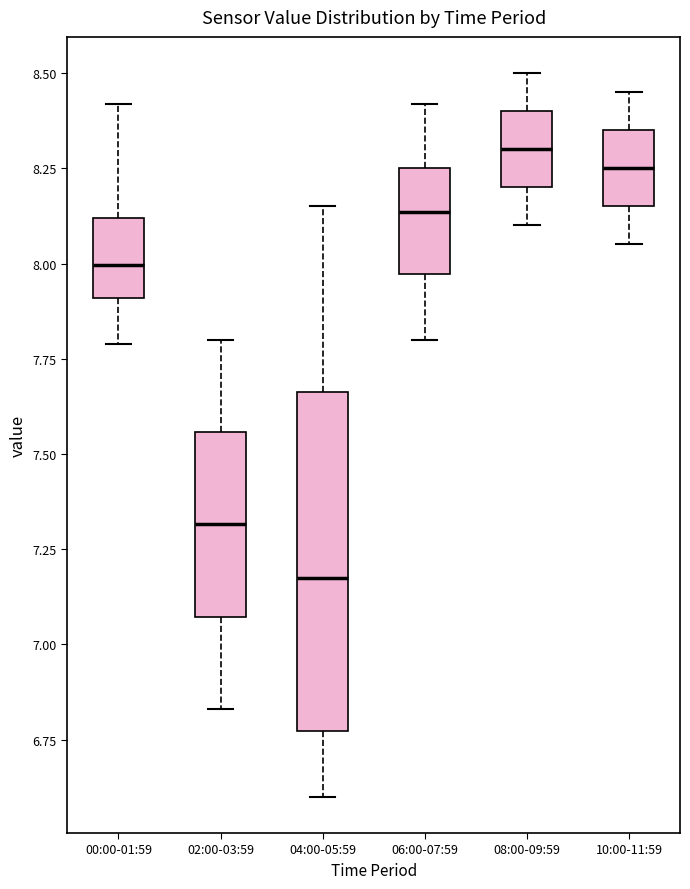

Reading left to right, read every box against the y-axis: the position of its median line, the range the box covers, and the ends of its whiskers. The values are not printed on the chart, so give them approximately, as read against the axis.

00:00-01:59: median 8.00, box 7.90 to 8.10, whiskers 7.80 to 8.40
02:00-03:59: median 7.30, box 7.05 to 7.55, whiskers 6.85 to 7.80
04:00-05:59: median 7.20, box 6.75 to 7.65, whiskers 6.60 to 8.15
06:00-07:59: median 8.15, box 7.95 to 8.25, whiskers 7.80 to 8.40
08:00-09:59: median 8.30, box 8.20 to 8.40, whiskers 8.10 to 8.50
10:00-11:59: median 8.25, box 8.15 to 8.35, whiskers 8.05 to 8.45